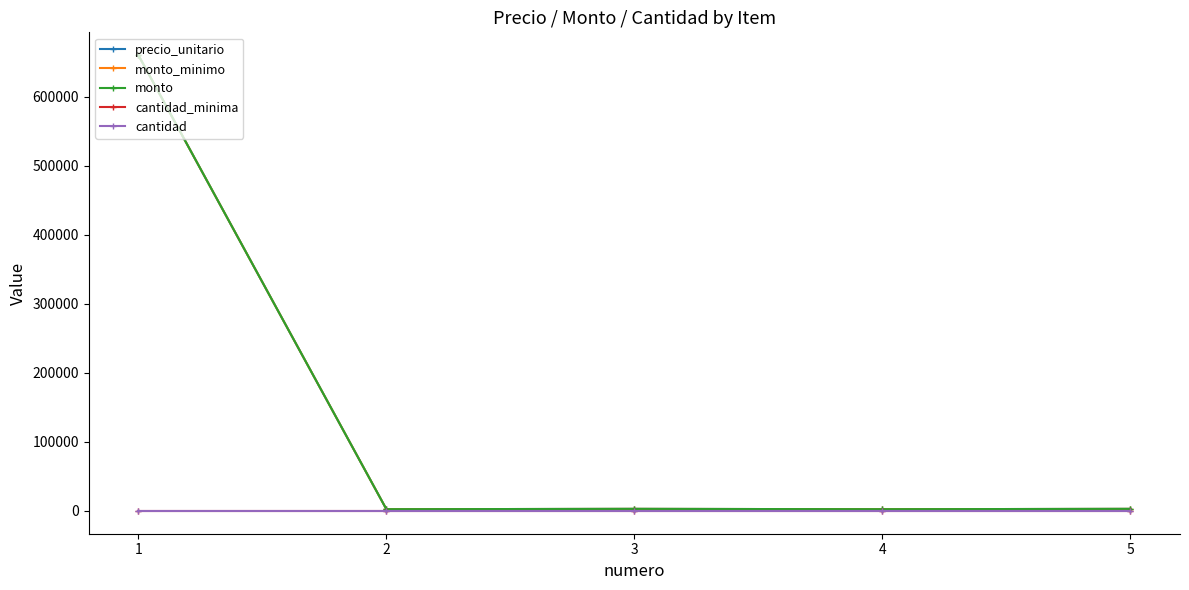

Is this an area chart (filled region under the line)?

No